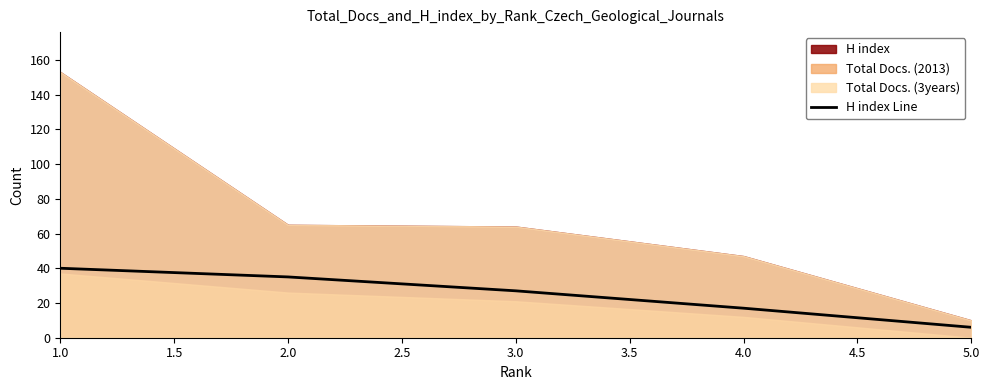

How many lines are shown in the chart?

1